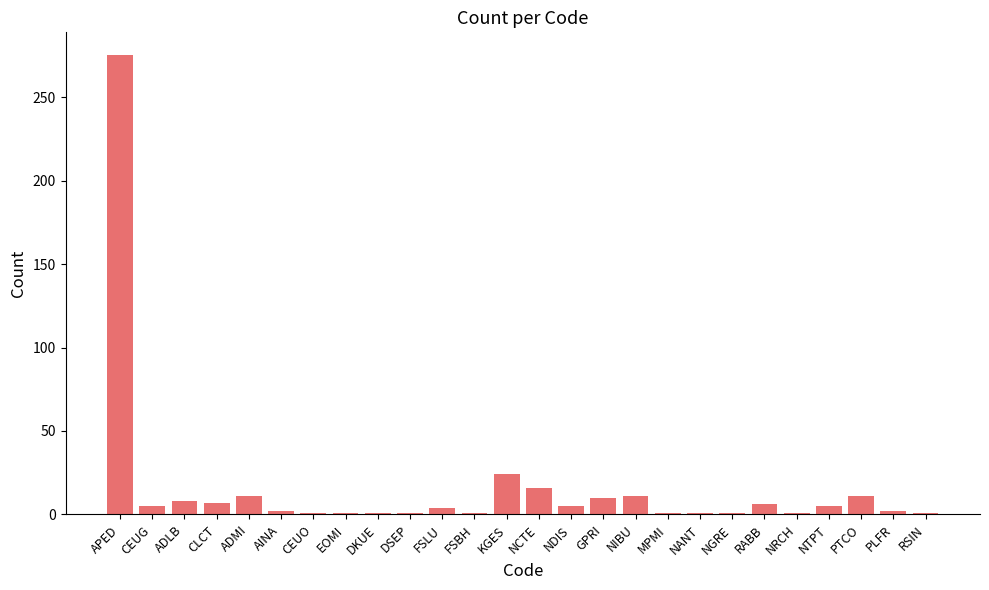

What is the greatest value displayed?

275